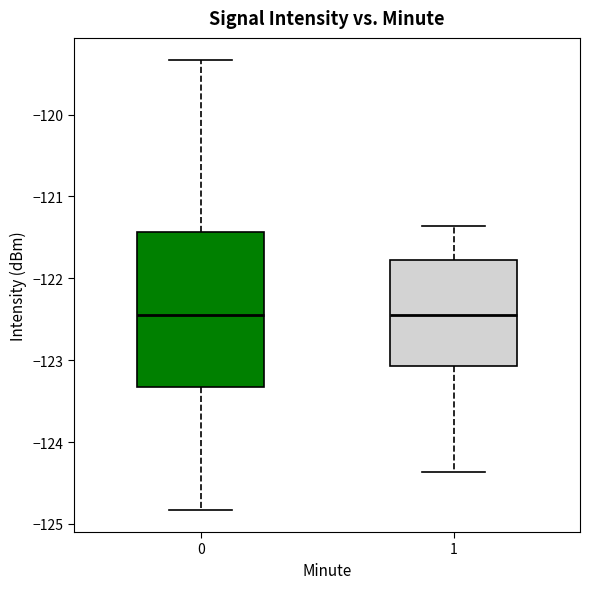

Reading left to right, transcribe this box plot: for each box, give where its median line is, the range the box spans, and where its two whiskers end, as read against the y-axis. The values are not printed on the chart, so give them approximately, as read against the axis.

0: median -122.4, box -123.3 to -121.4, whiskers -124.8 to -119.3
1: median -122.5, box -123.1 to -121.8, whiskers -124.4 to -121.4